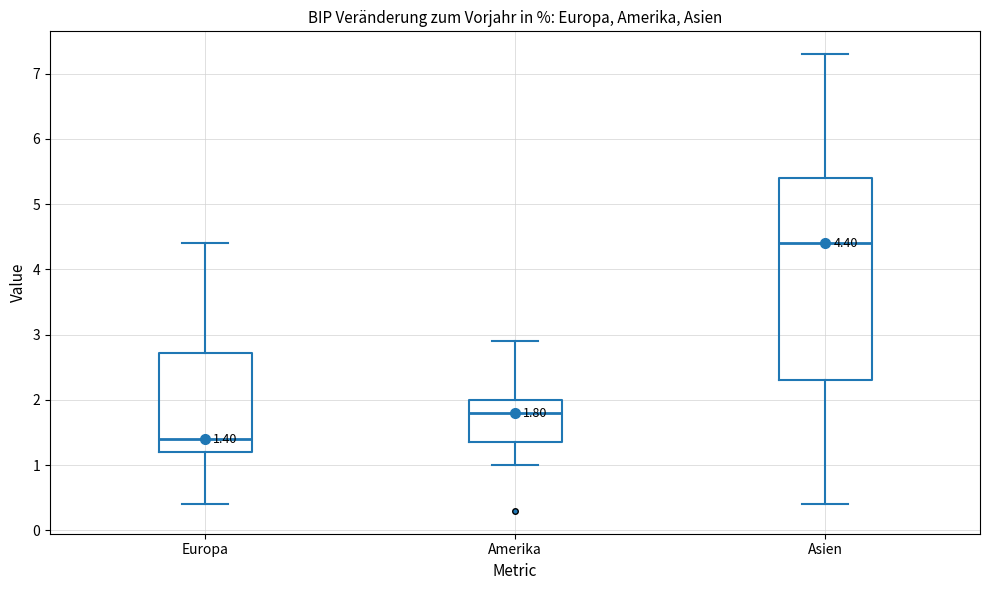

Which box's median line is the highest?

Asien